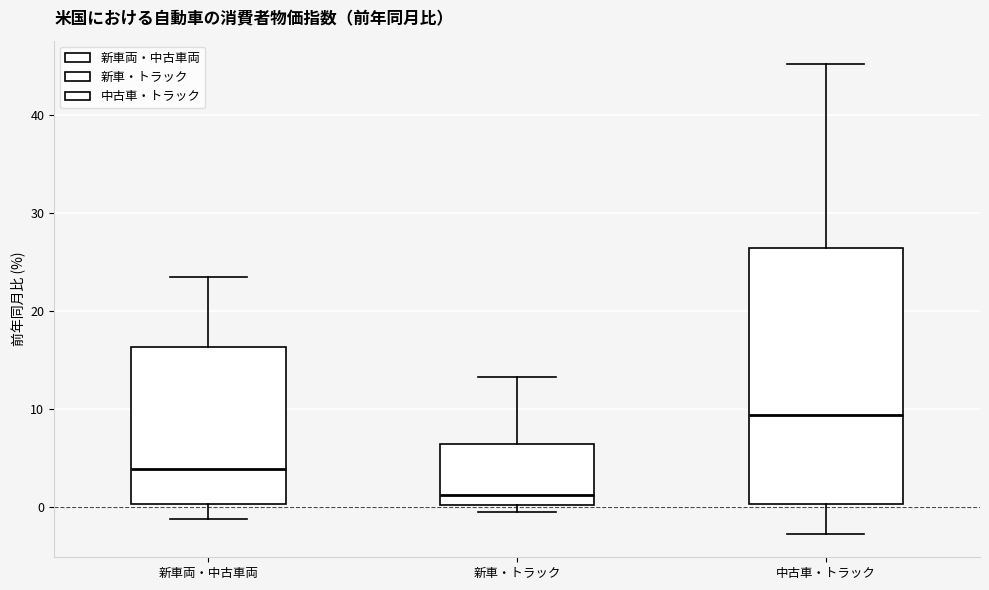

Which box's median line is the lowest?

新車・トラック